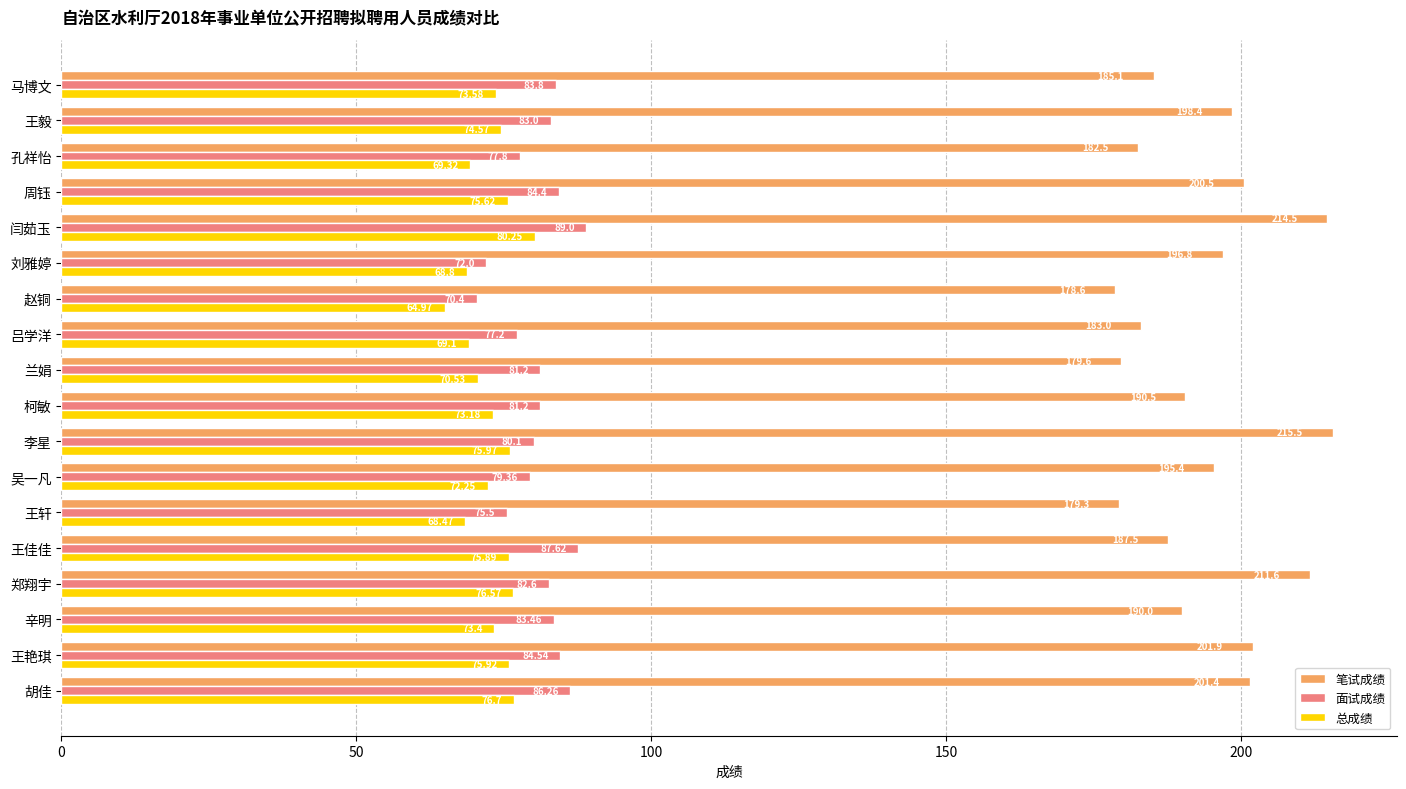

How many values in the 总成绩 series are below 73?

7